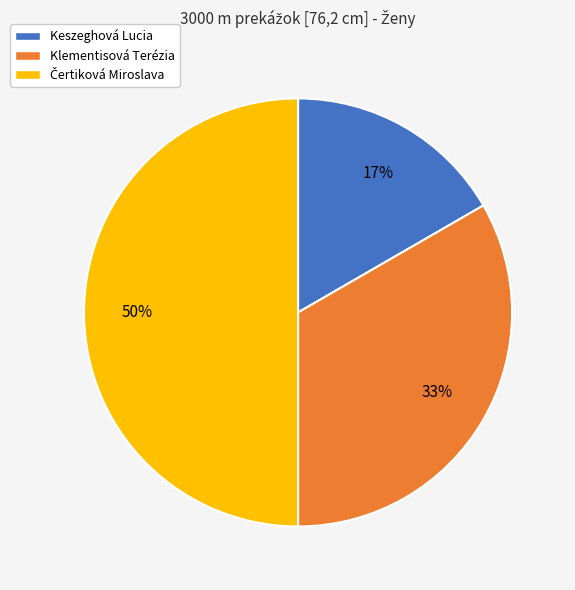

Is Keszeghová Lucia the majority of the pie?

No